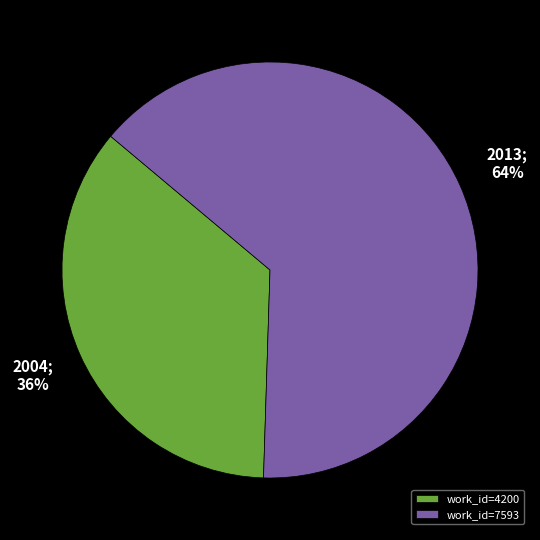

To the nearest percent, what is the average slice percentage?

50%